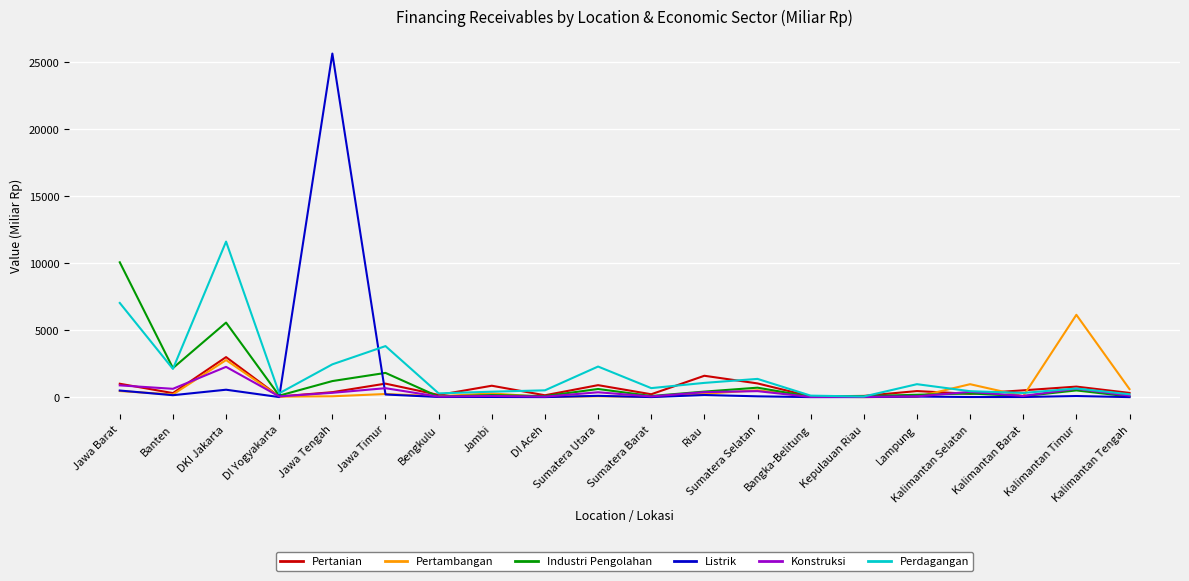

What position from the right is Kalimantan Tengah?

1